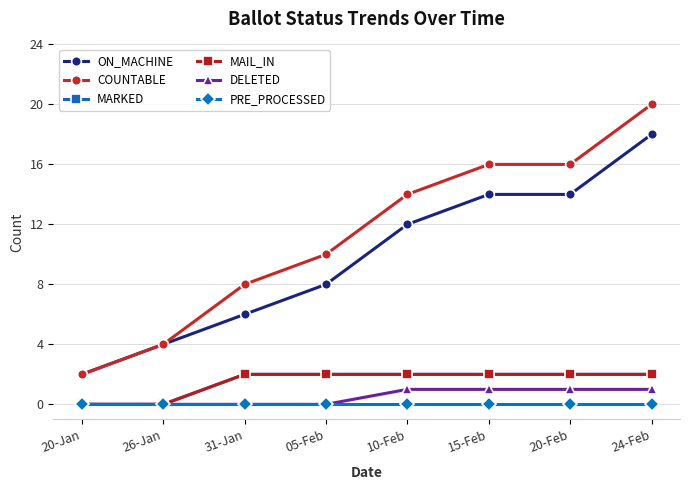

Does the chart display data point markers on the line(s)?

Yes